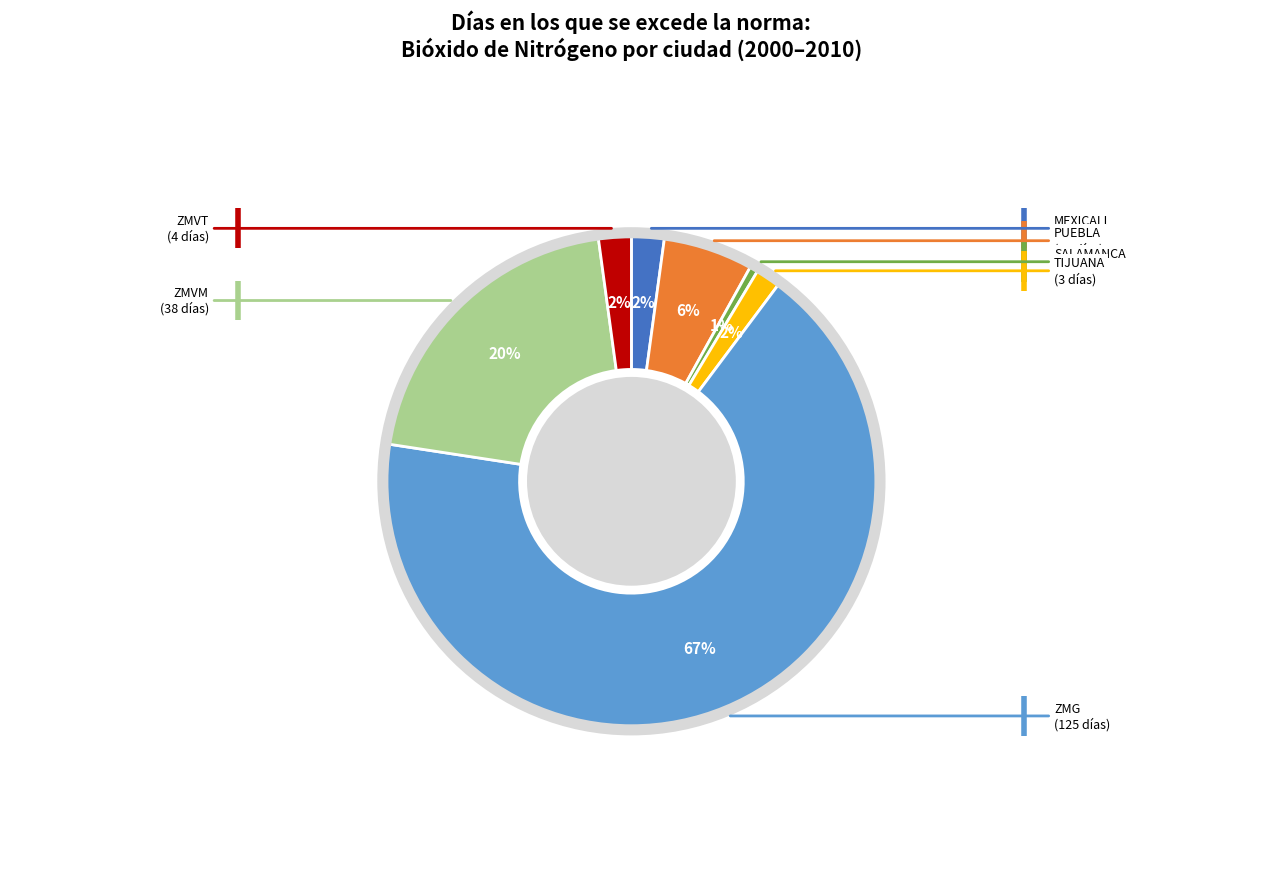

Does any single category account for the majority?

Yes